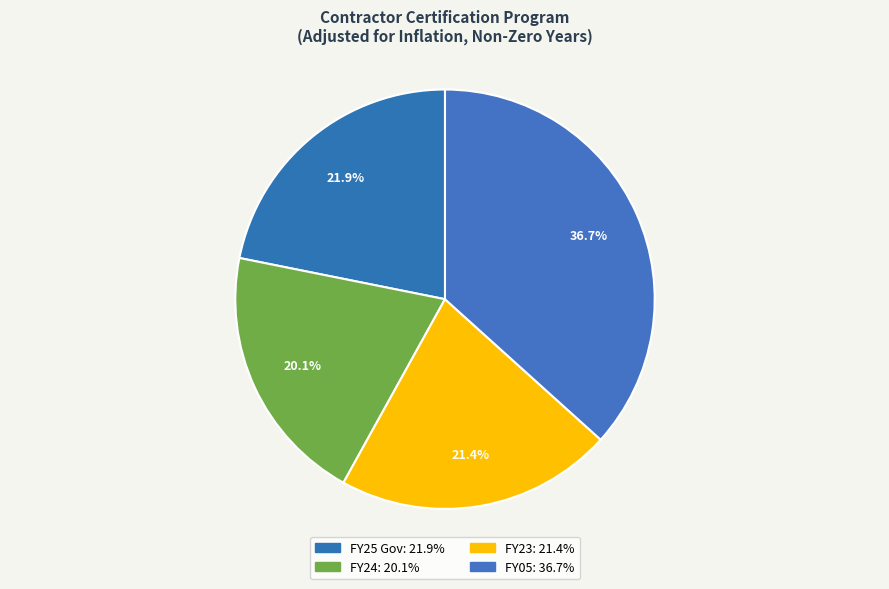

Does any single category account for the majority?

No